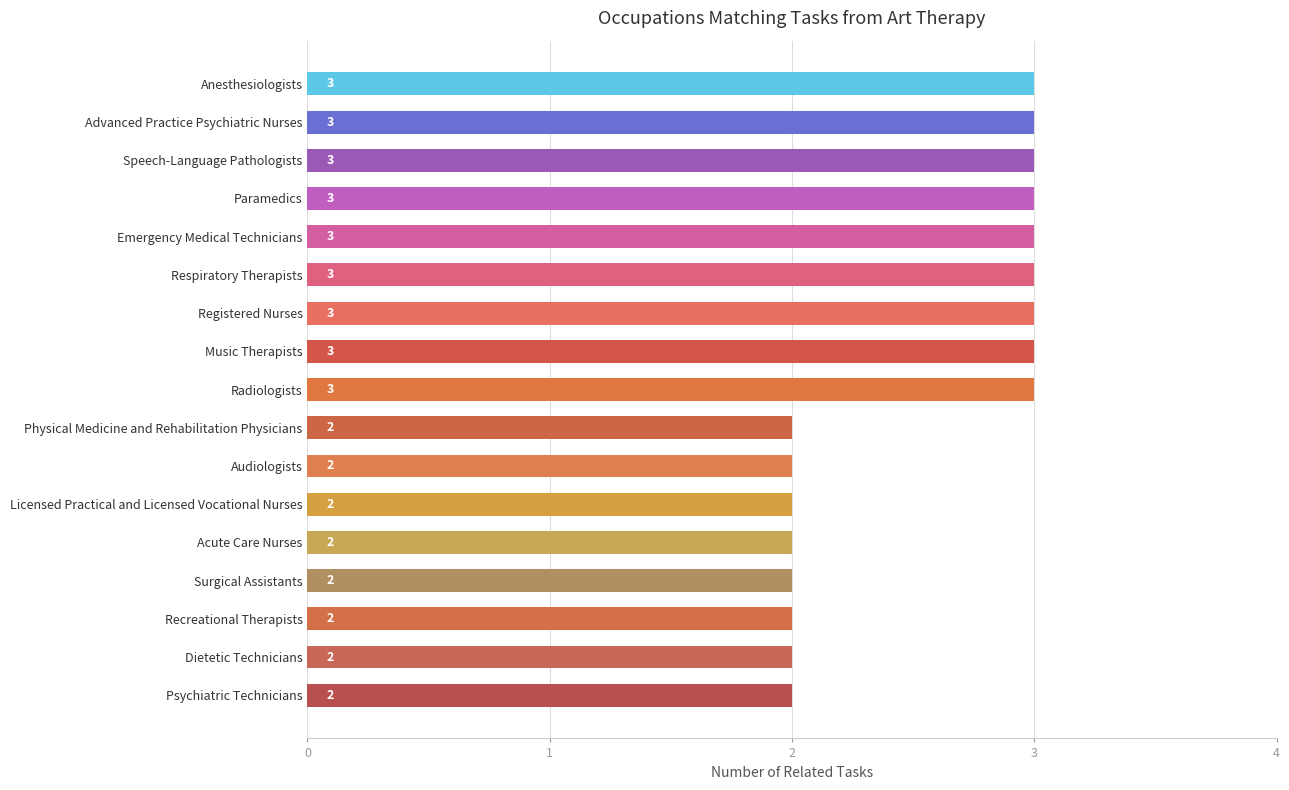

What is the sum of all values?

43